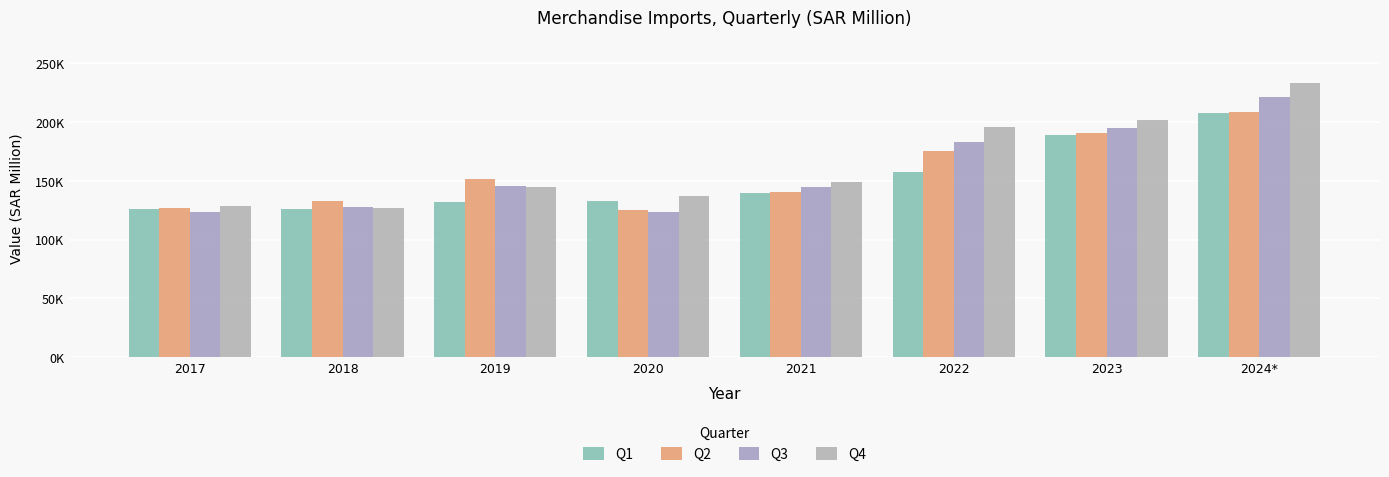

What are all the series names shown in the legend?

Q1, Q2, Q3, Q4